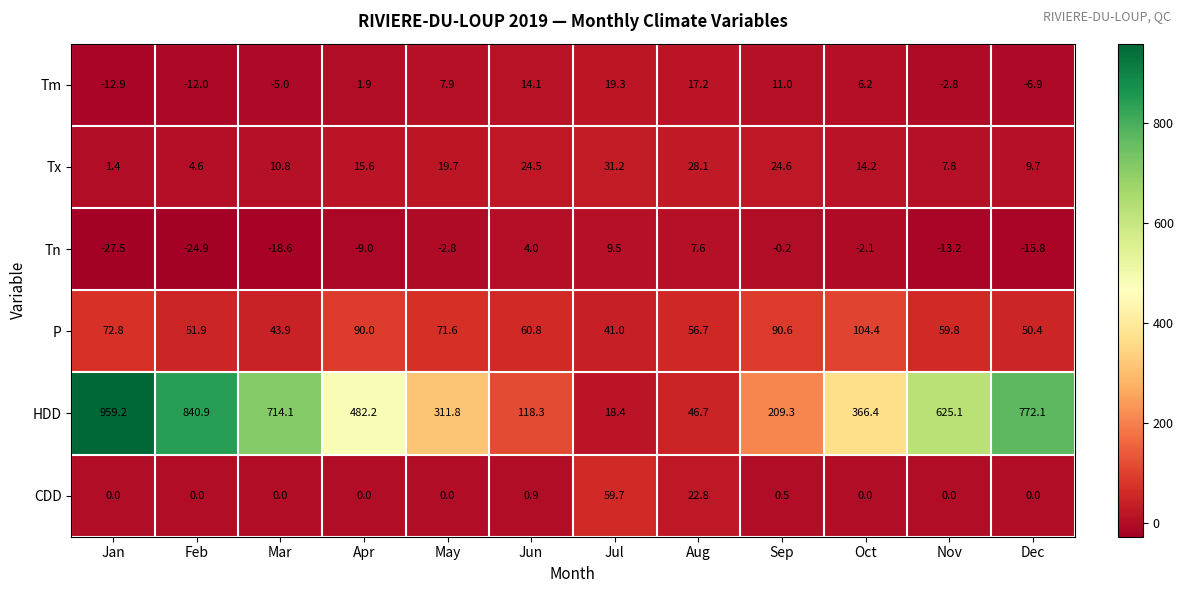

How many distinct data groups are displayed?

6